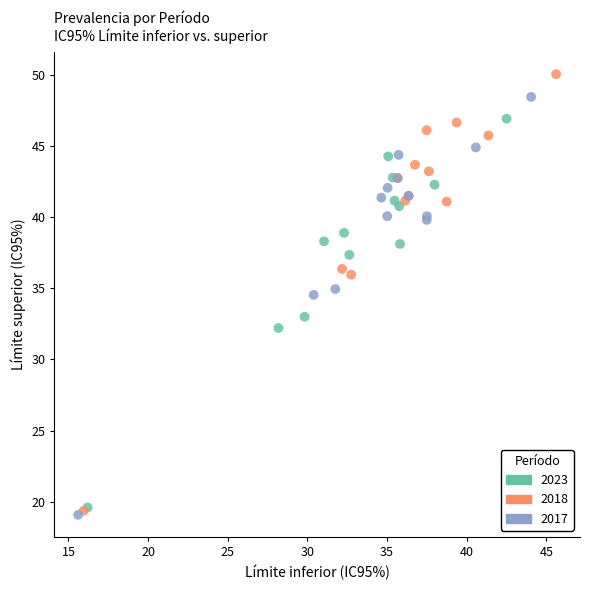

Which series has the widest spread of Y values?

2018